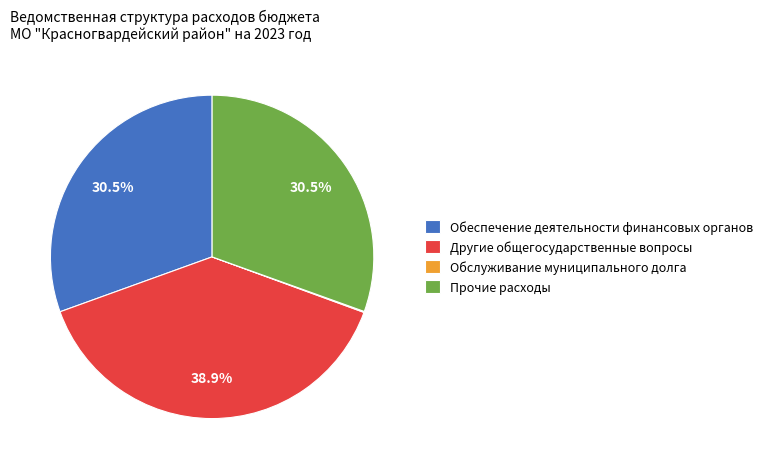

Which has a higher value, Другие общегосударственные вопросы or Прочие расходы?

Другие общегосударственные вопросы